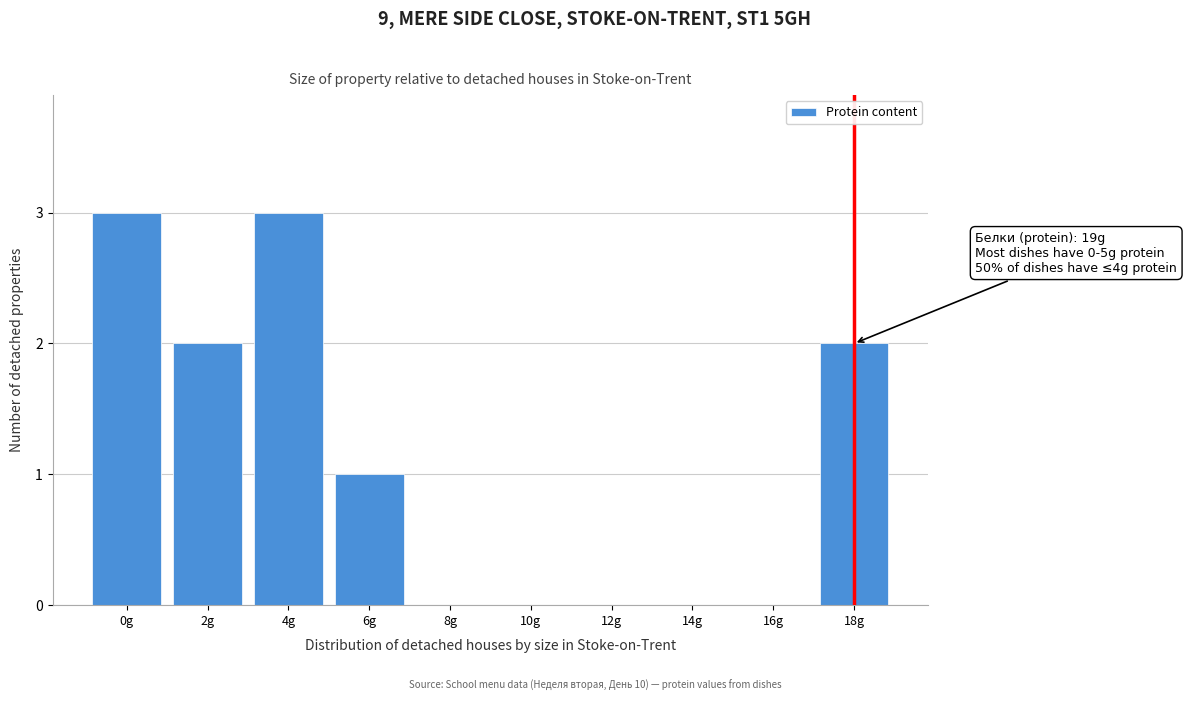

Reading left to right, extract all data points from this chart.

0g=3	2g=2	4g=3	6g=1	8g=0	10g=0	12g=0	14g=0	16g=0	18g=2